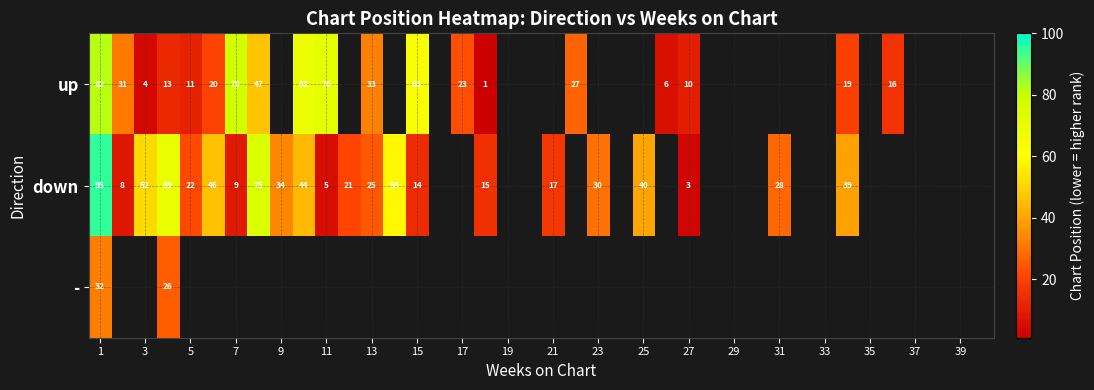

The up series shows 28 at 15. True or false?

False